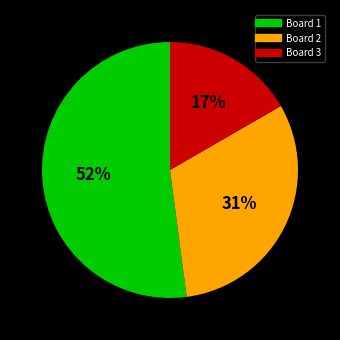

Rank the categories by value from highest to lowest.

Board 1, Board 2, Board 3